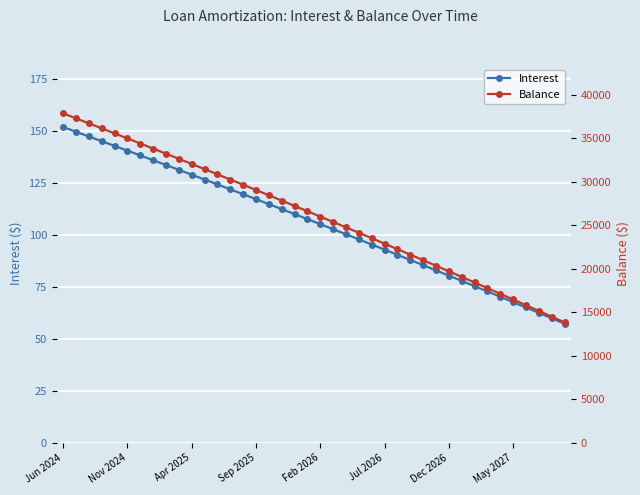

What are all the series names shown in the legend?

Interest, Balance